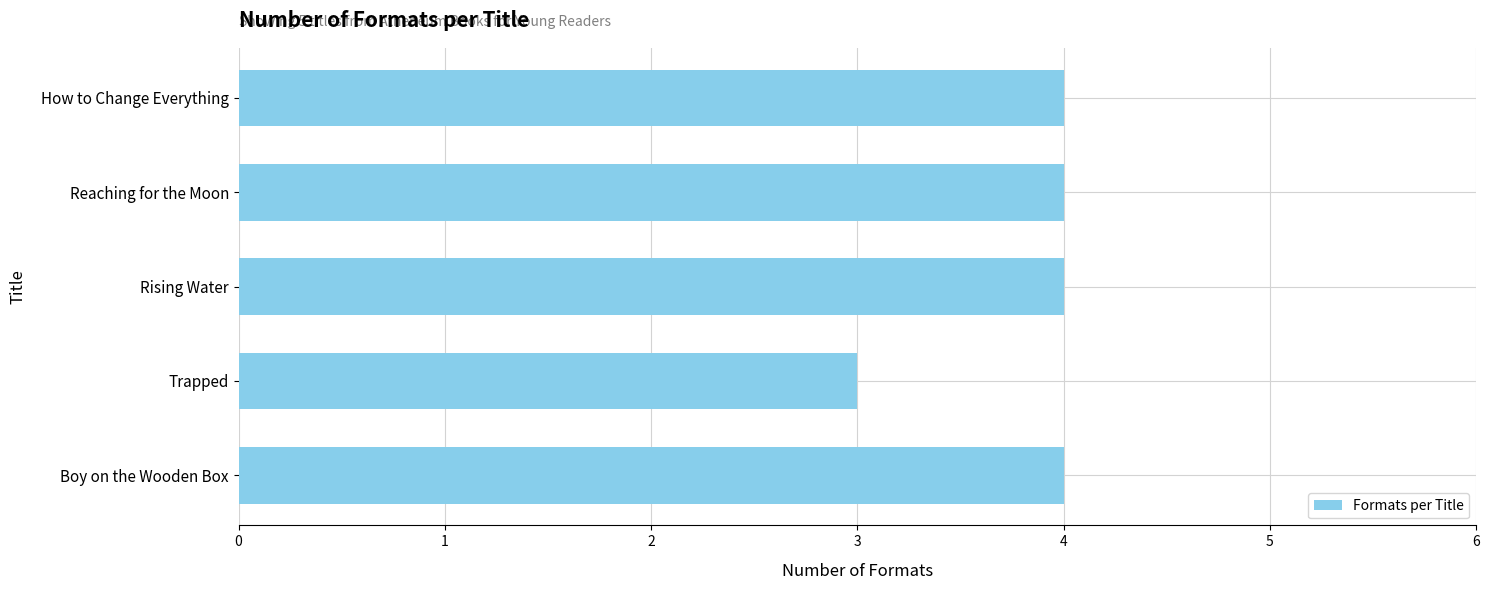

Which label corresponds to the smallest value in the chart?

Trapped